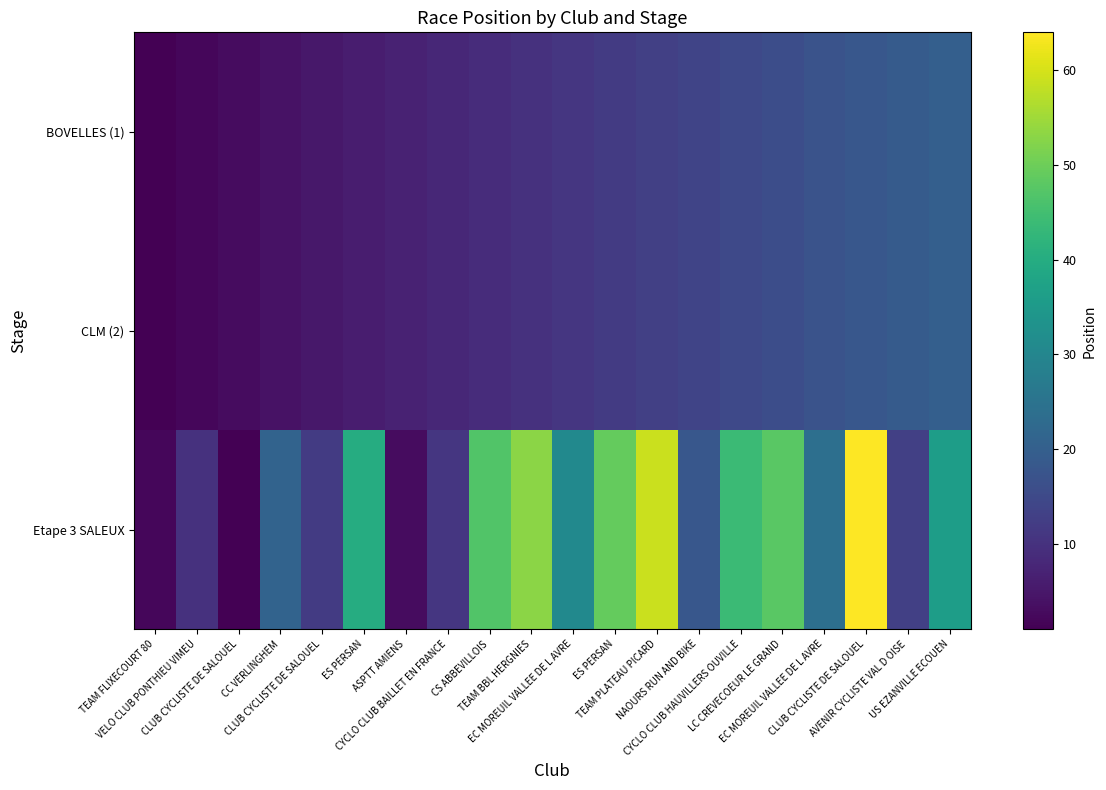

What is the spread (max minus min) of values at CLUB CYCLISTE DE SALOUEL?

2